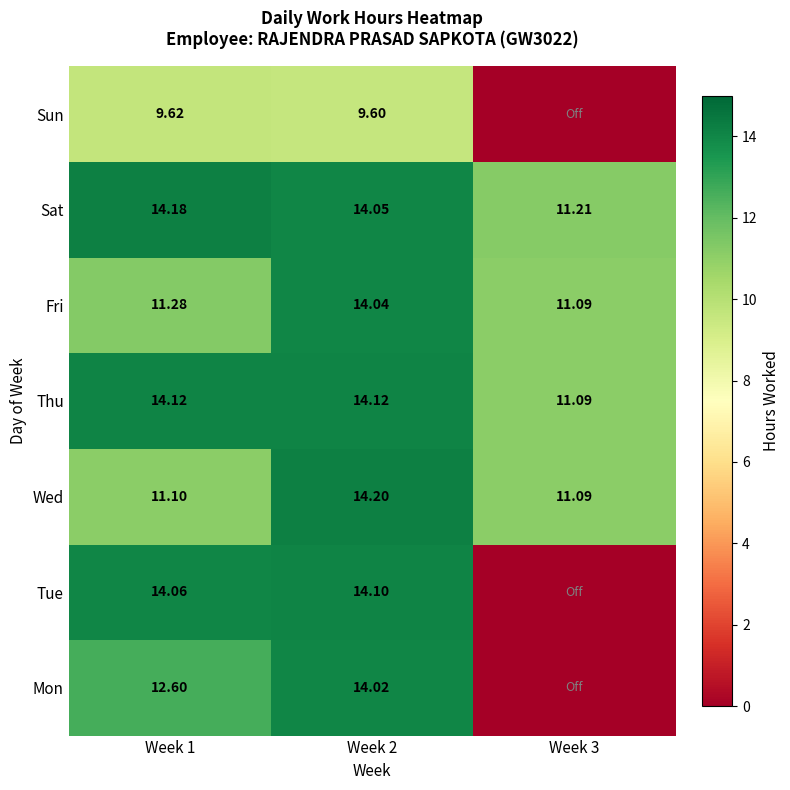

Between Week 1 and Week 2, which series saw the biggest shift?

Wed